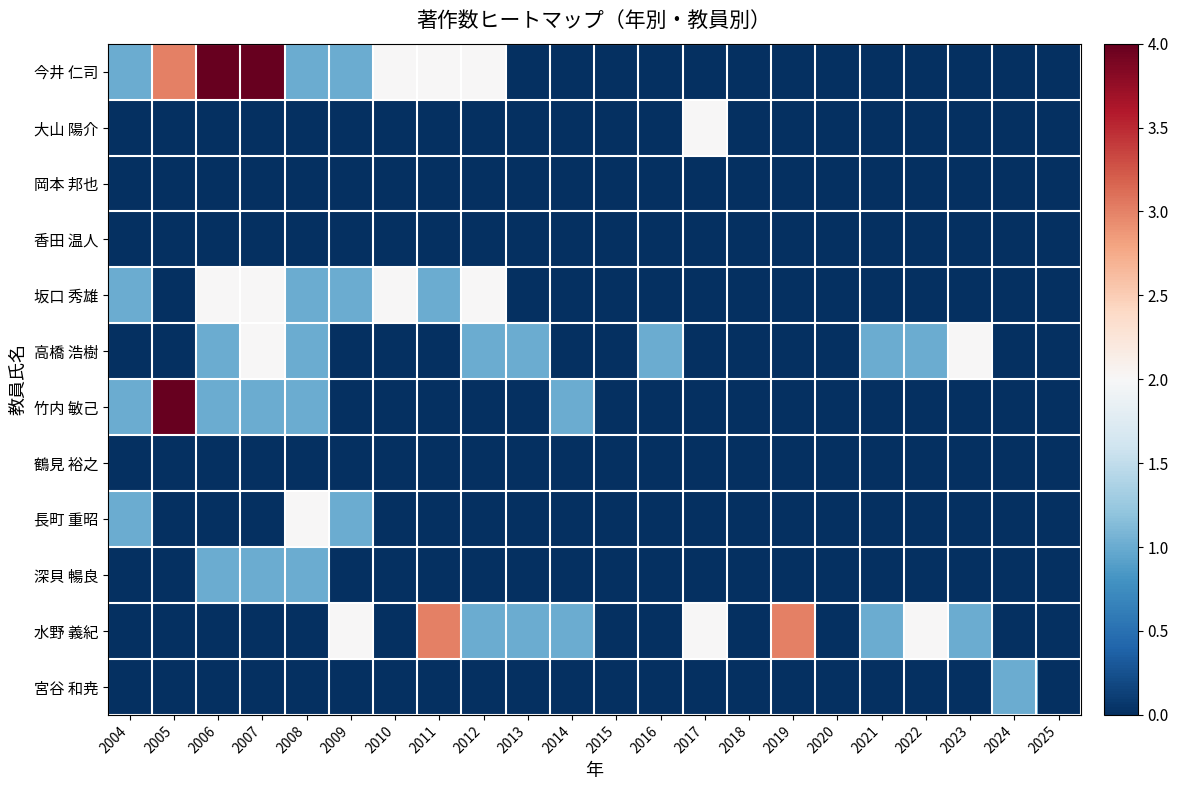

At which category is the sum across all series the highest?

2007